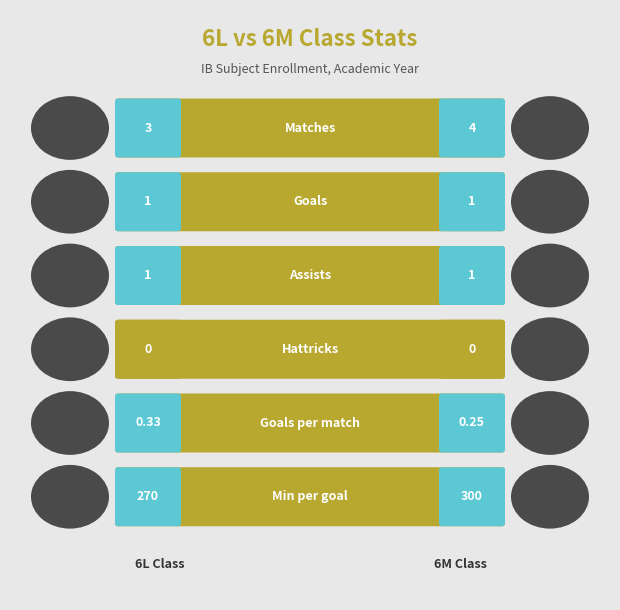

List the series in order of their overall mean, lowest first.

Player 1 (6L), Player 2 (6M)